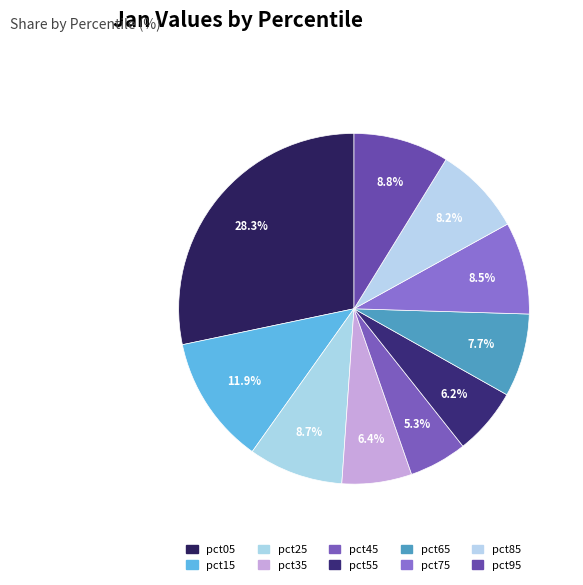

Rank the categories by value from lowest to highest.

pct45, pct55, pct35, pct65, pct85, pct75, pct25, pct95, pct15, pct05